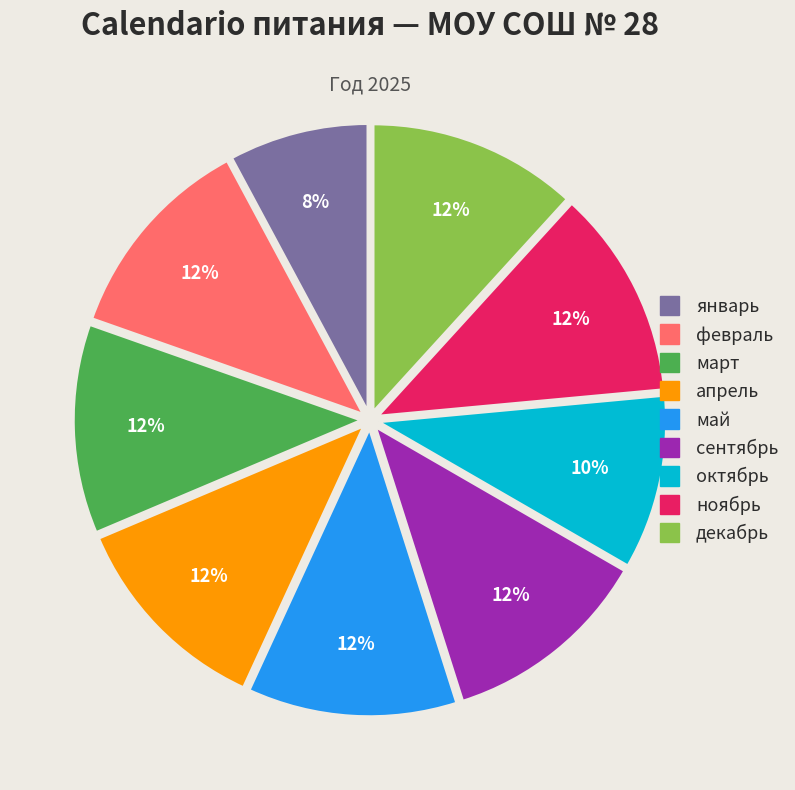

Is the sum of февраль and сентябрь greater than half?

No